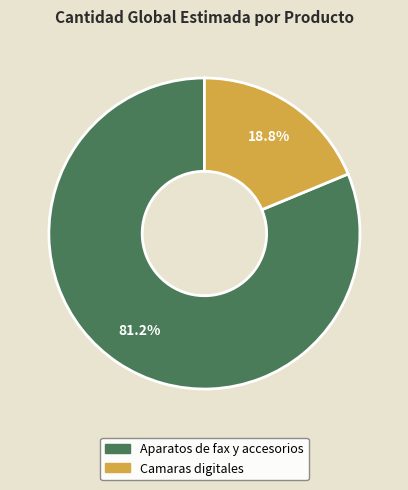

Which has a higher value, Camaras digitales or Aparatos de fax y accesorios?

Aparatos de fax y accesorios